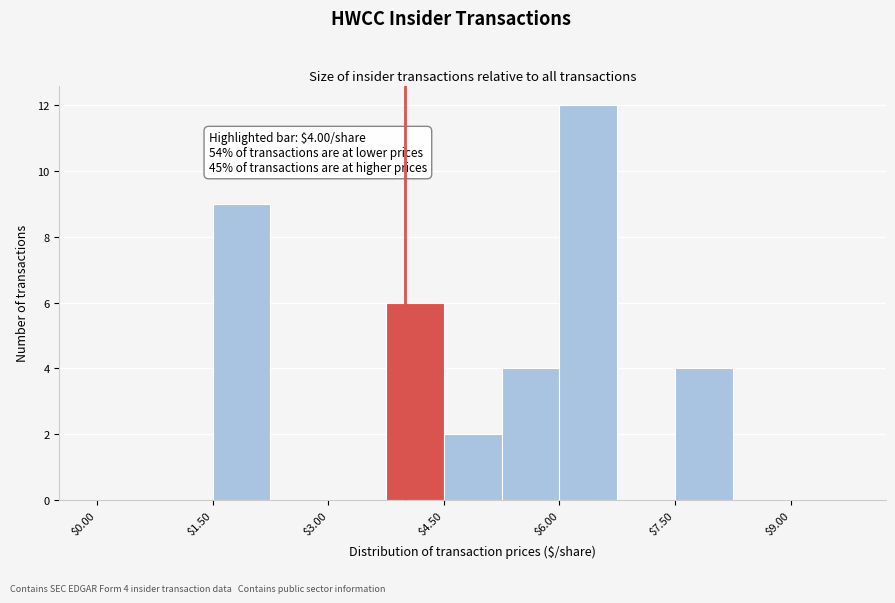

Read against the x-axis, roughly where is the centre of the tallest bar?

6.4